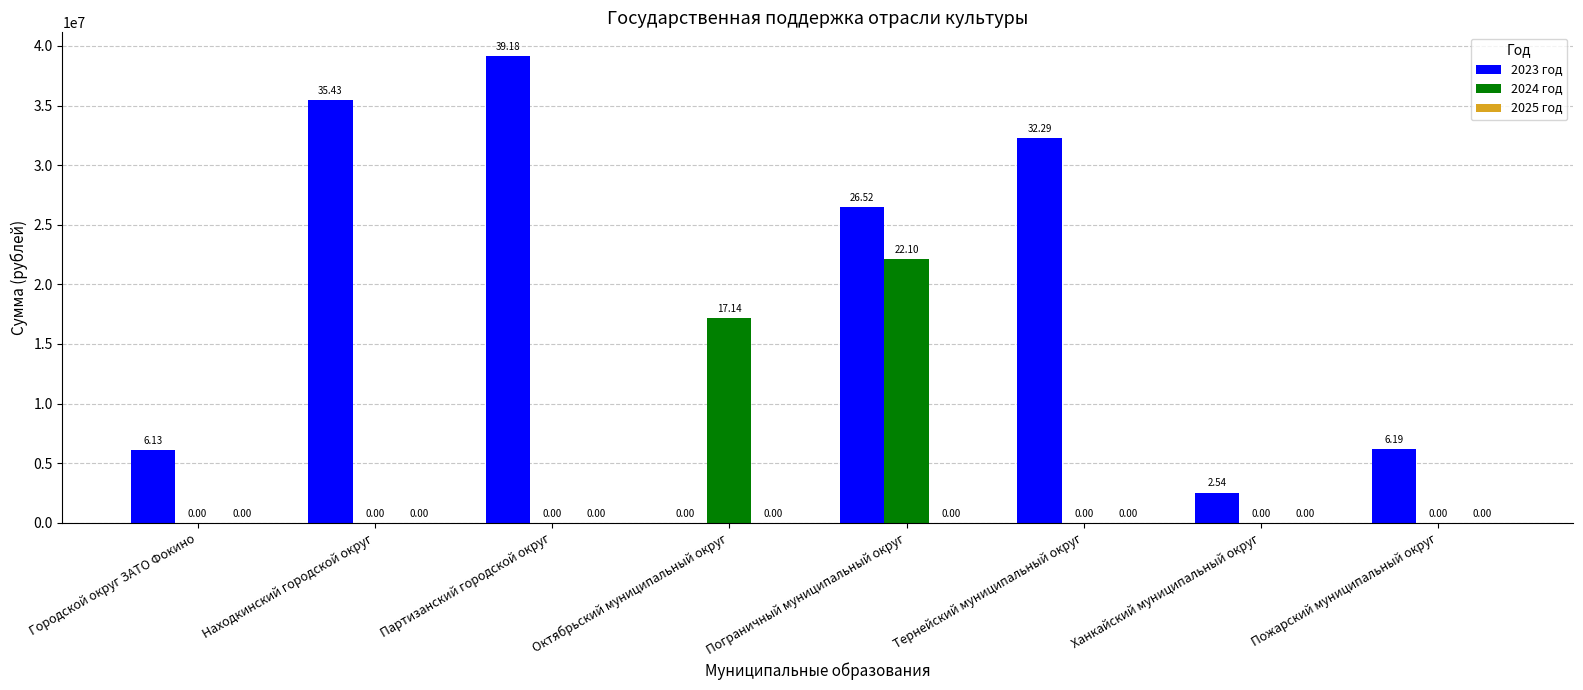

What is the sum of the 2023 год values at Октябрьский муниципальный округ and Городской округ ЗАТО Фокино?

6134995.9